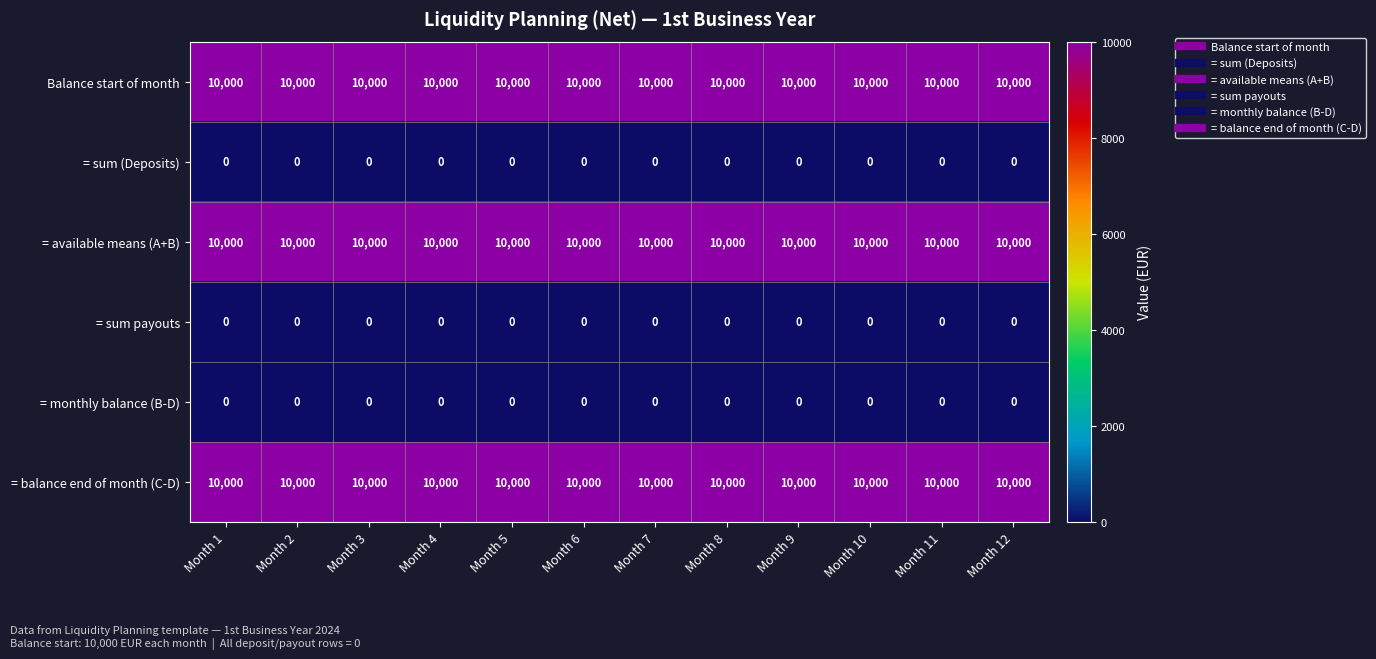

What is the maximum value shown in the chart?

10000